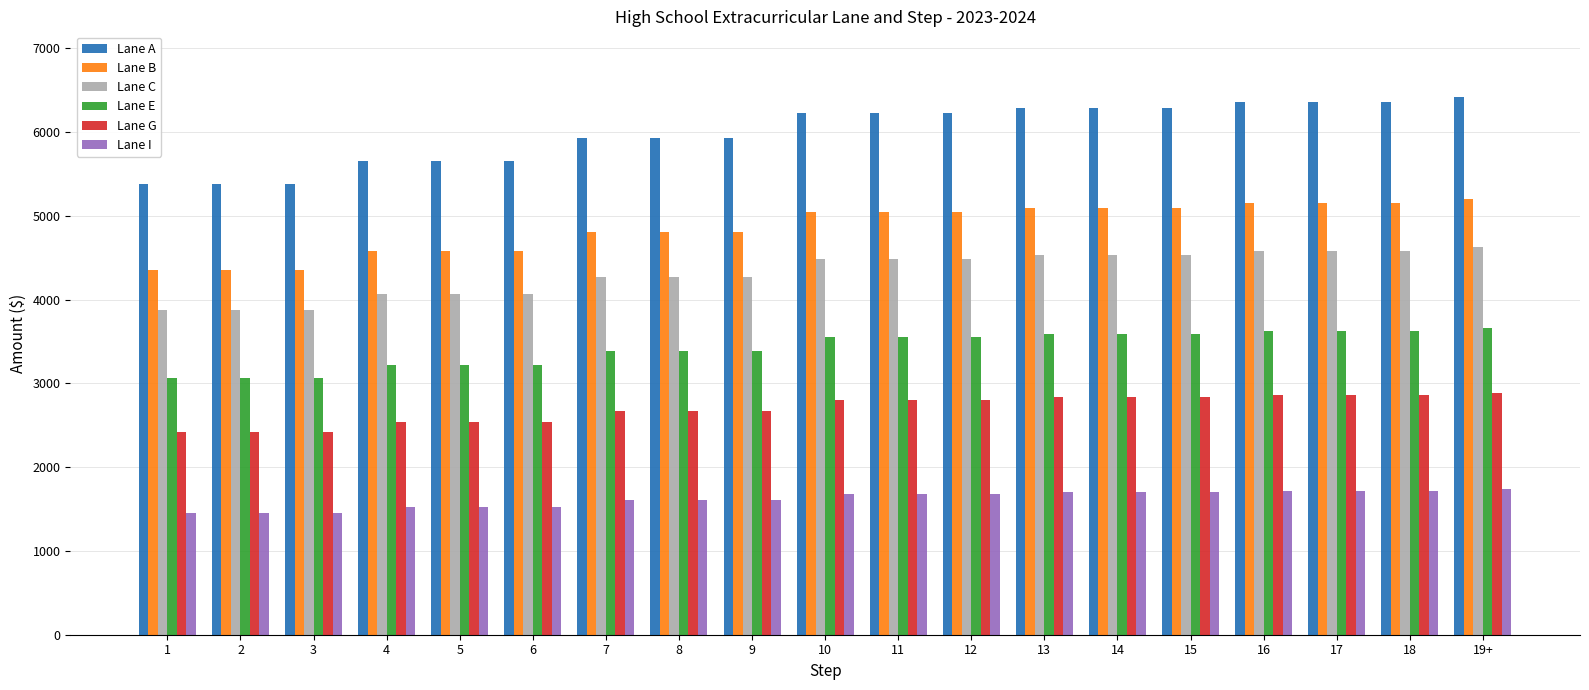

How many bars are there in total?

114